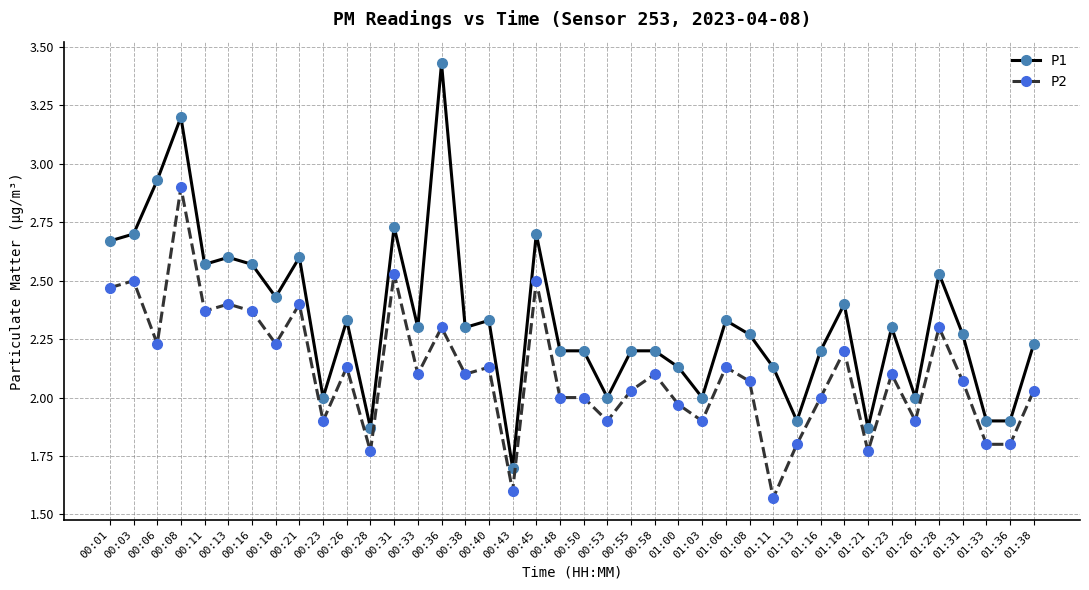

The value of P1 at 01:31 is 3.7. True or false?

False